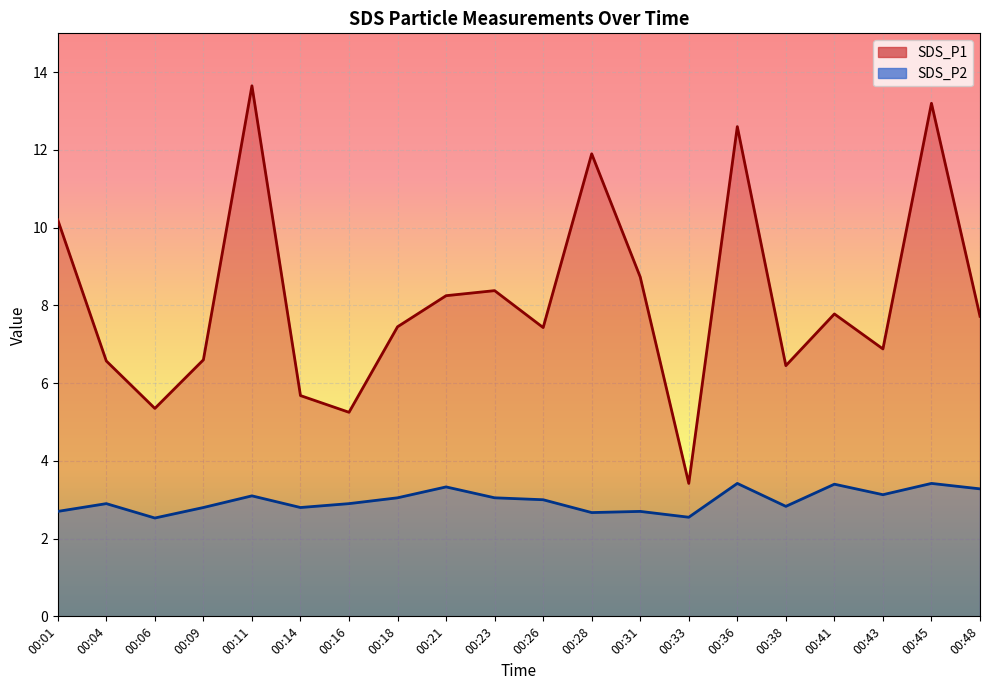

True or false: SDS_P2 and SDS_P1 cross at least once.

False